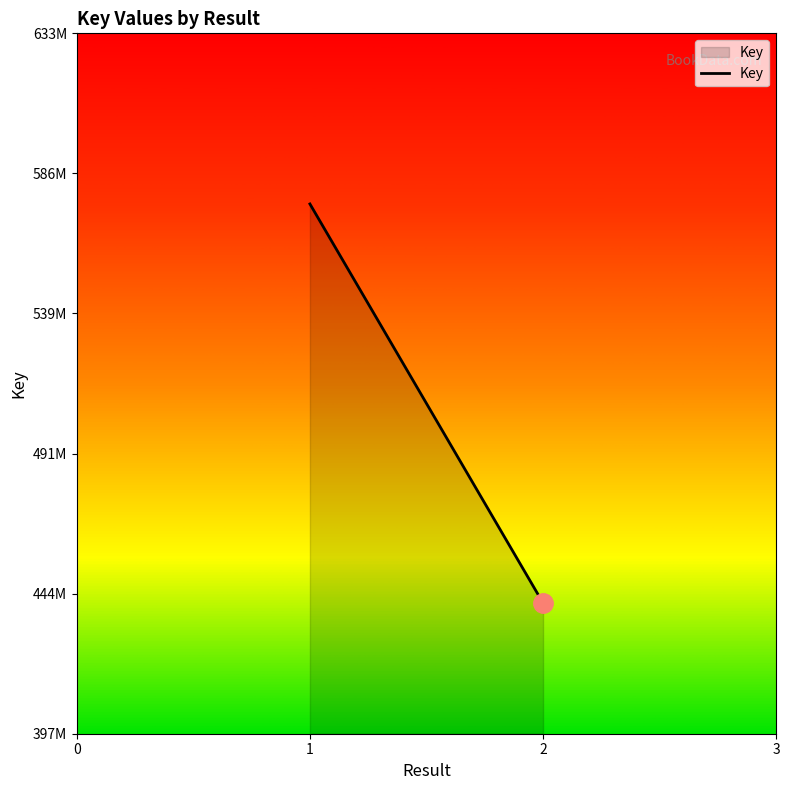

The chart shows a value of 128696395 at 2. True or false?

False